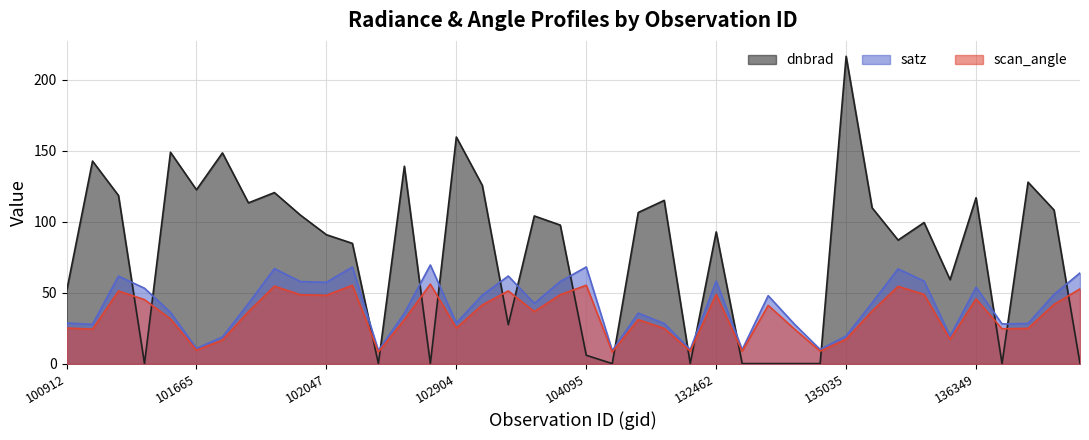

What is the value of the dnbrad point at the 19th from the left?

104.2